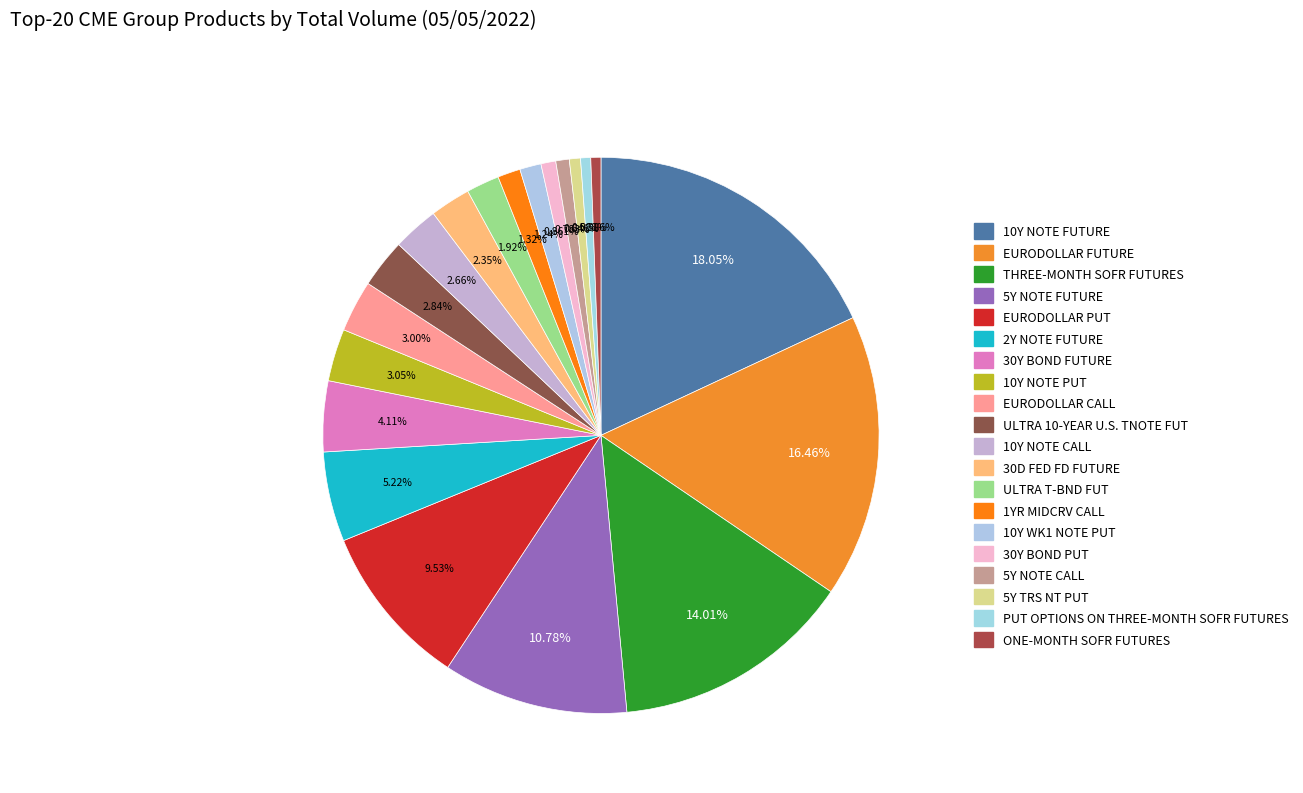

What is the ratio of the value at PUT OPTIONS ON THREE-MONTH SOFR FUTURES to the value at 30Y BOND FUTURE?

0.1